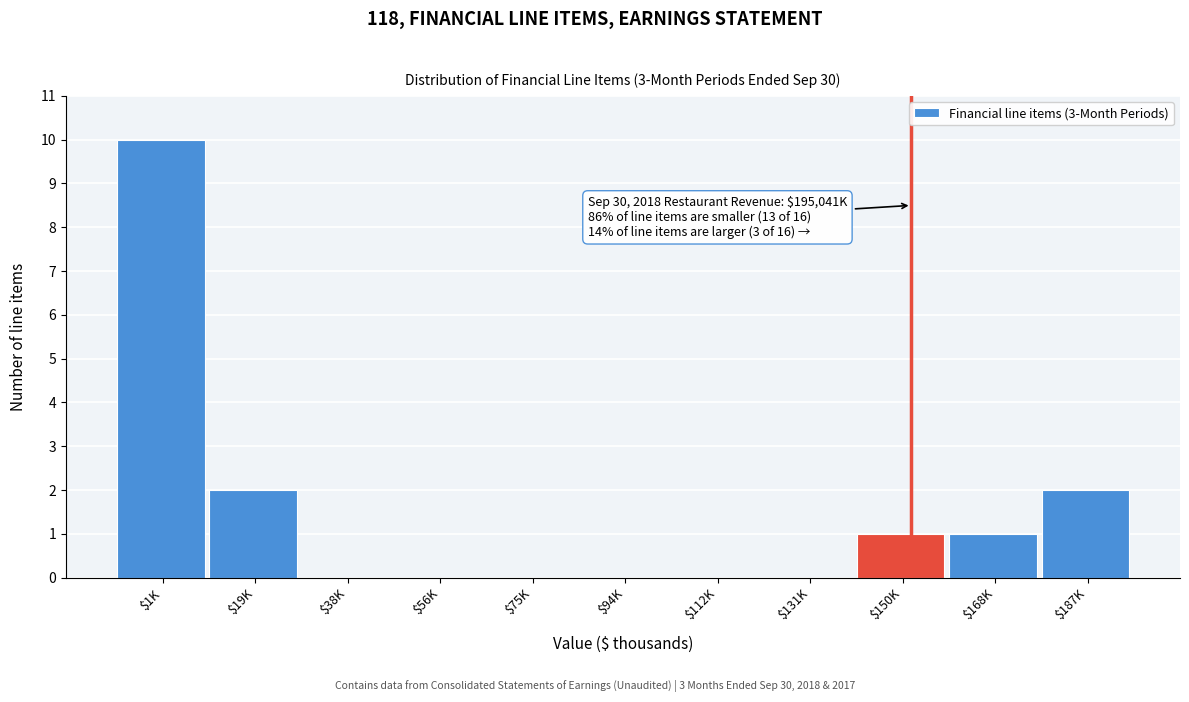

The value at $150K is 1. True or false?

True